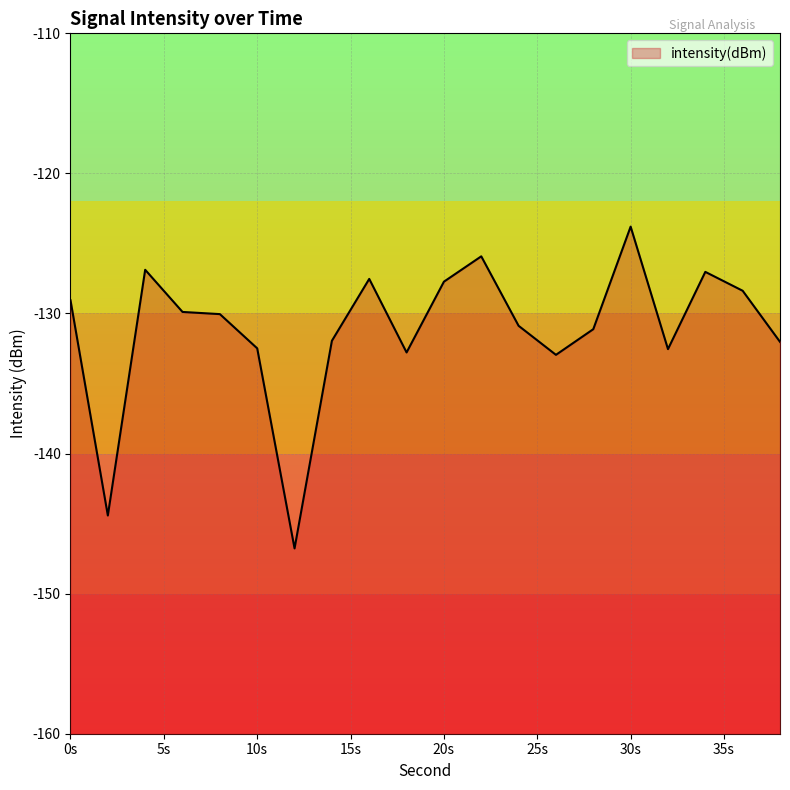

Reading left to right, list all the values displayed in this chart.

-129.1	-144.4	-126.9	-129.9	-130.0	-132.5	-146.8	-131.9	-127.5	-132.8	-127.7	-125.9	-130.9	-133.0	-131.1	-123.8	-132.5	-127.0	-128.4	-132.0